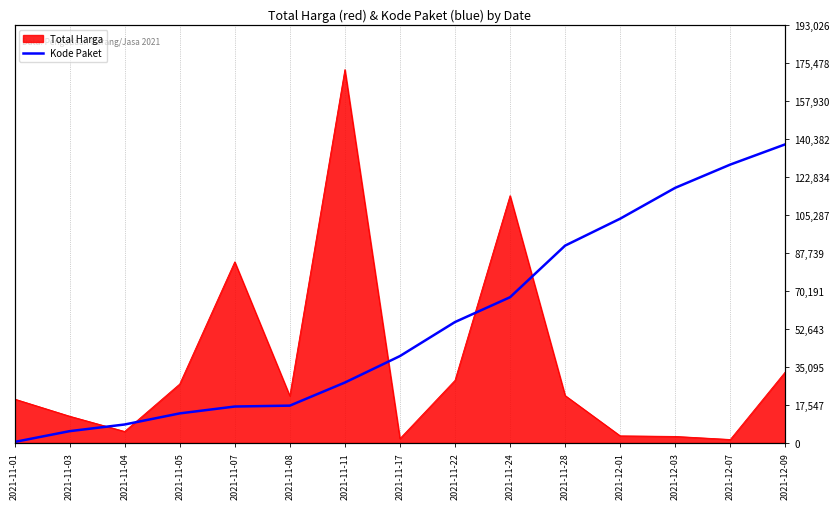

At which category does the chart reach its minimum across all series?

2021-11-01